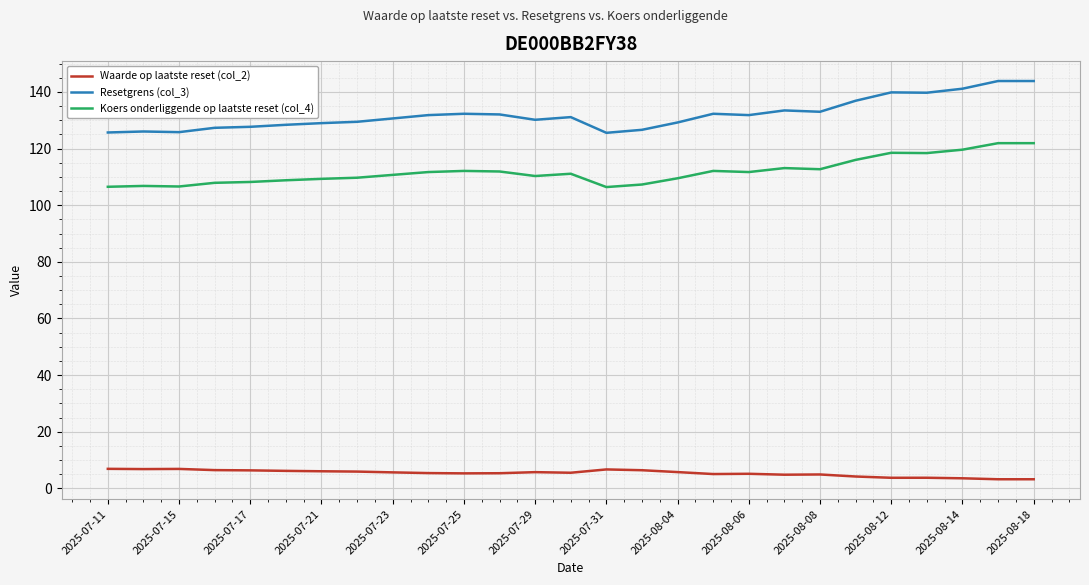

What is the minimum value shown in the chart?

3.2